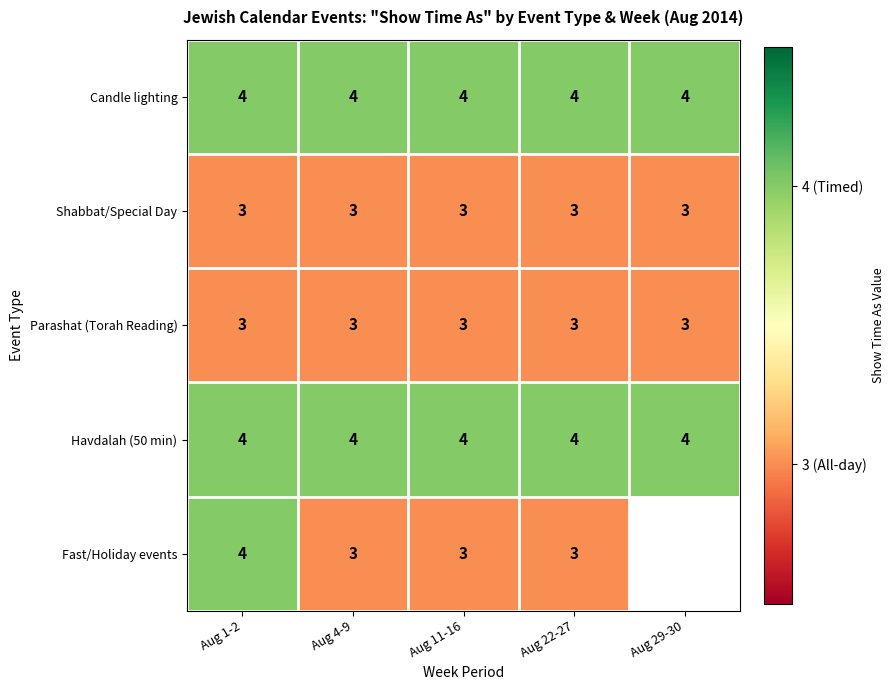

The value of Fast/Holiday events at Aug 11-16 is 3. True or false?

True